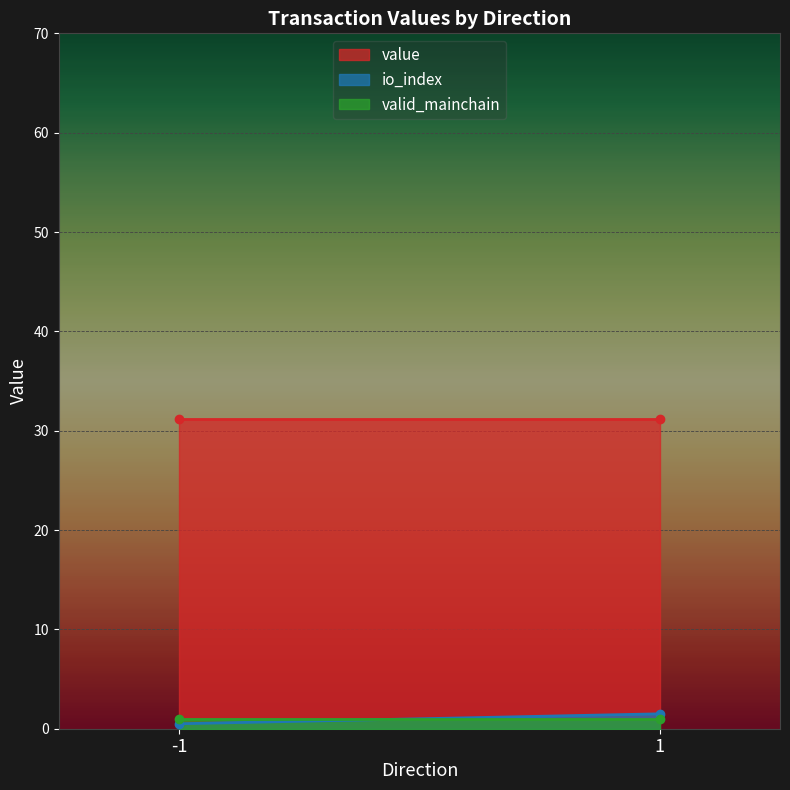

List the series in order of their peak value, lowest first.

valid_mainchain, io_index, value